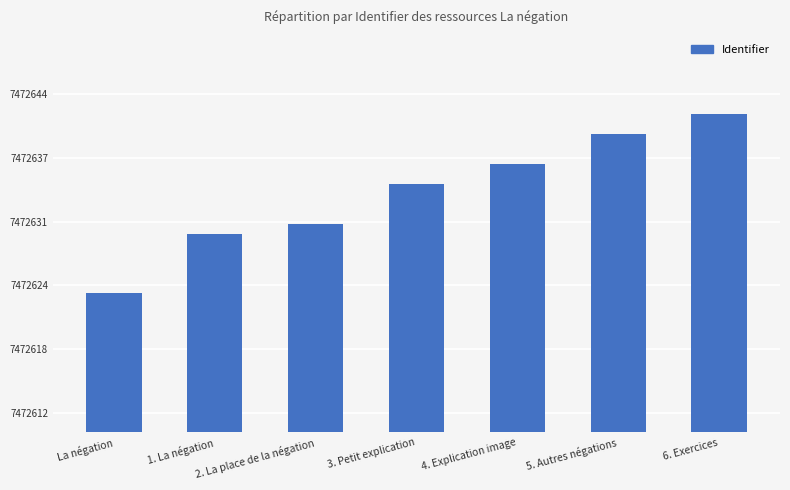

Reading left to right, transcribe all the data shown in this chart.

La négation=7472624	1. La négation=7472630	2. La place de la négation=7472631	3. Petit explication=7472635	4. Explication image=7472637	5. Autres négations=7472640	6. Exercices=7472642